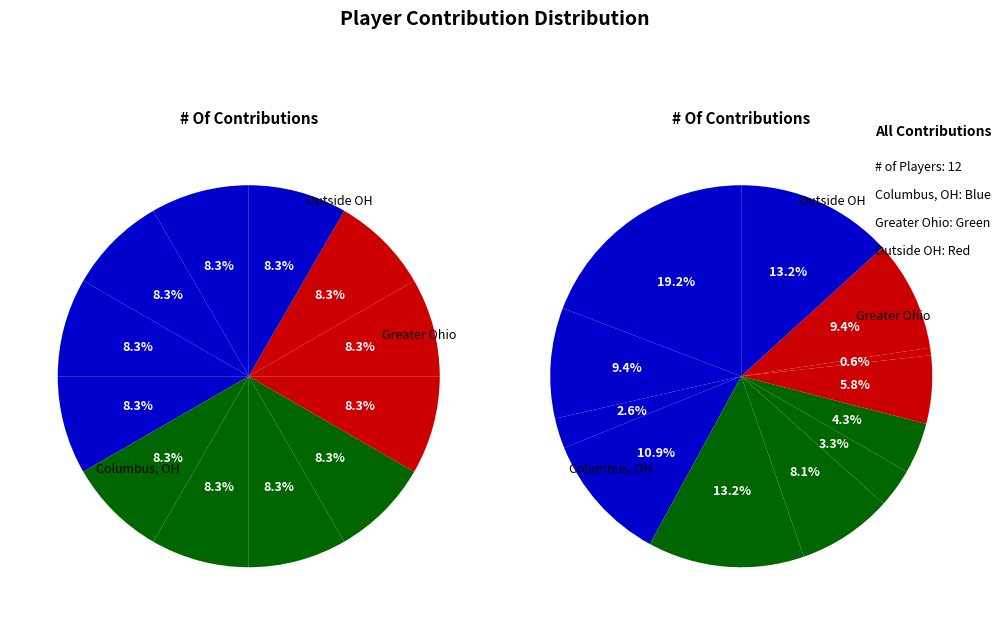

To the nearest percent, what is the difference between the Alan Bond and Alex Griffin slice percentages?

8%